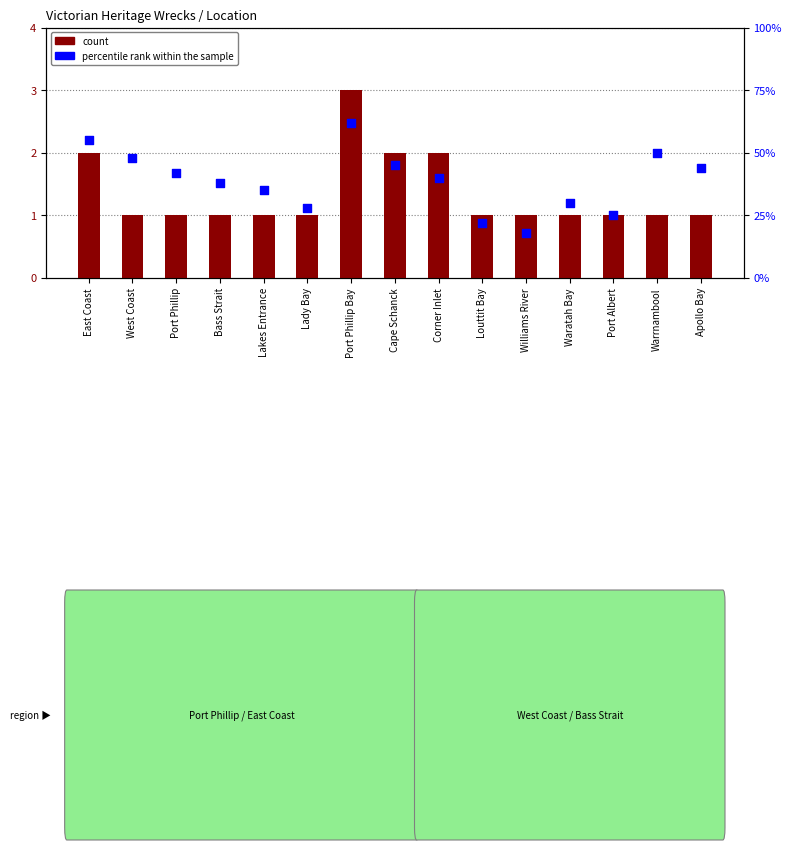

Which series reaches the maximum Y coordinate?

percentile rank within the sample